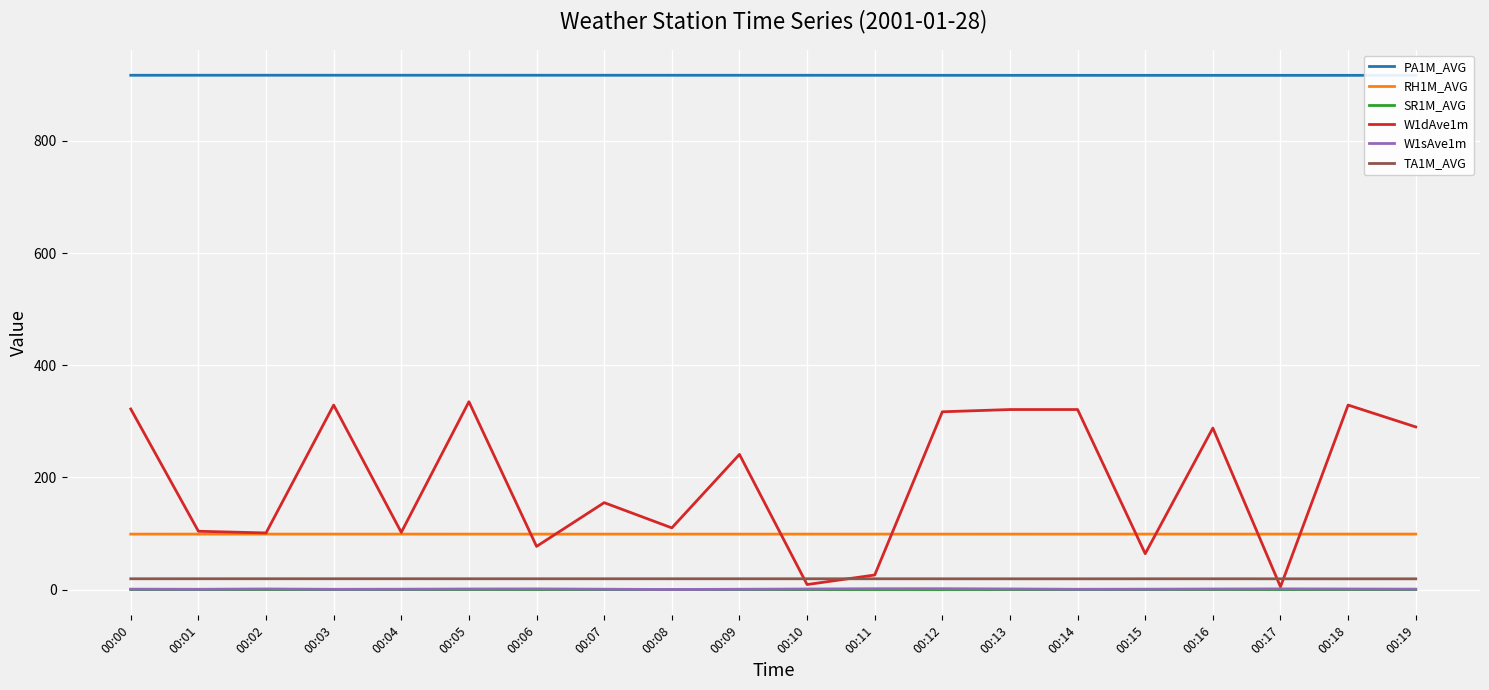

True or false: PA1M_AVG and SR1M_AVG intersect in this chart.

False